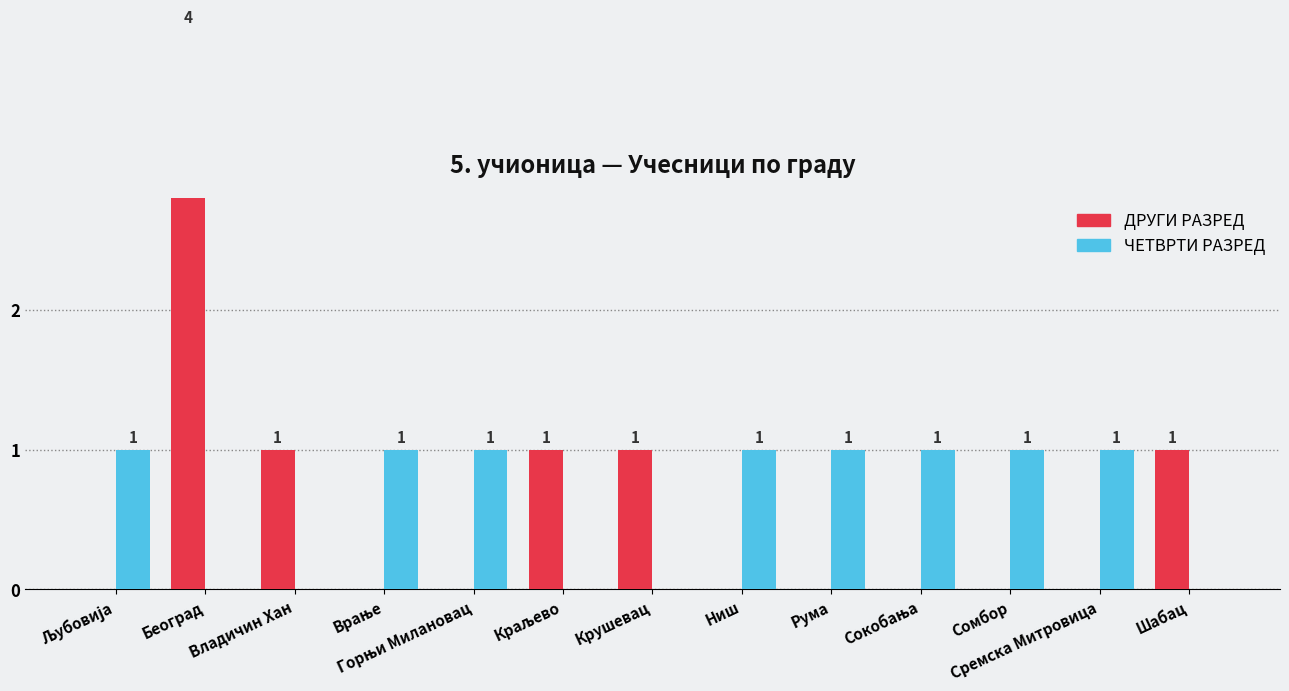

At which label does ЧЕТВРТИ РАЗРЕД reach its minimum?

Београд